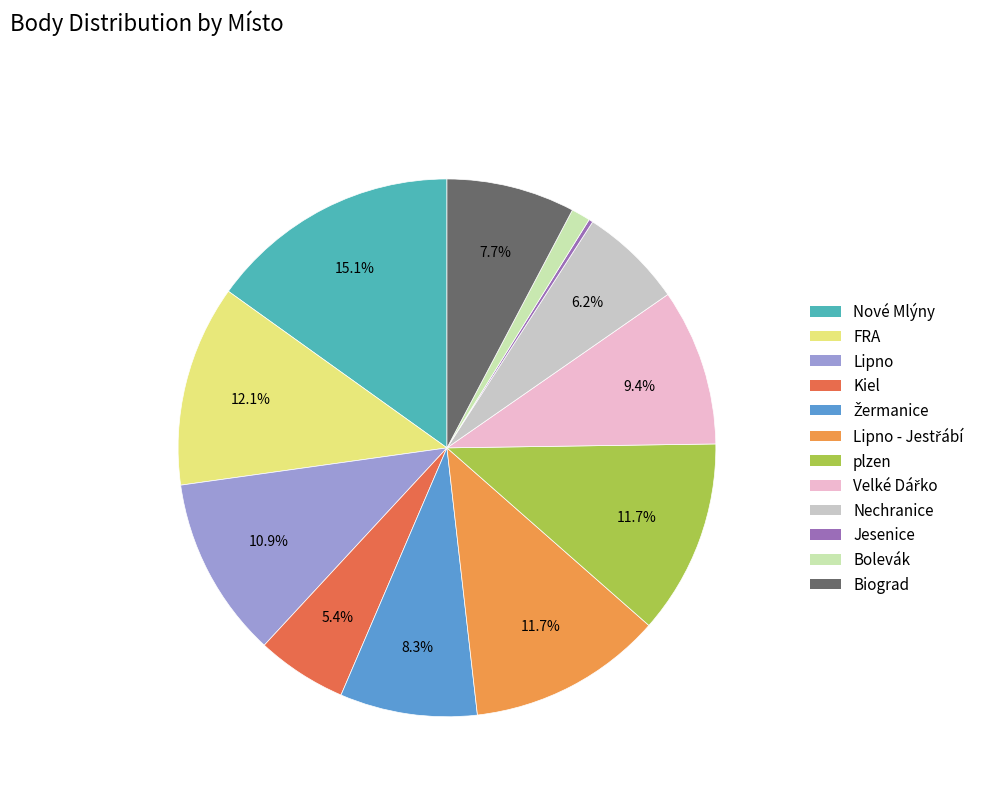

Is there a majority slice in this chart?

No